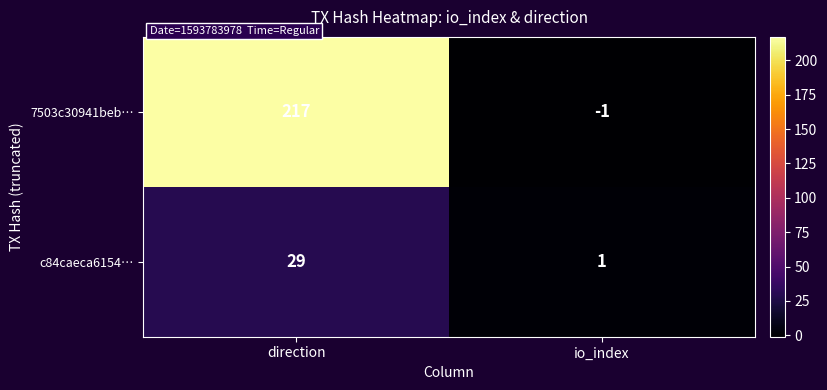

What is the average value of the c84caeca6154… series?

15